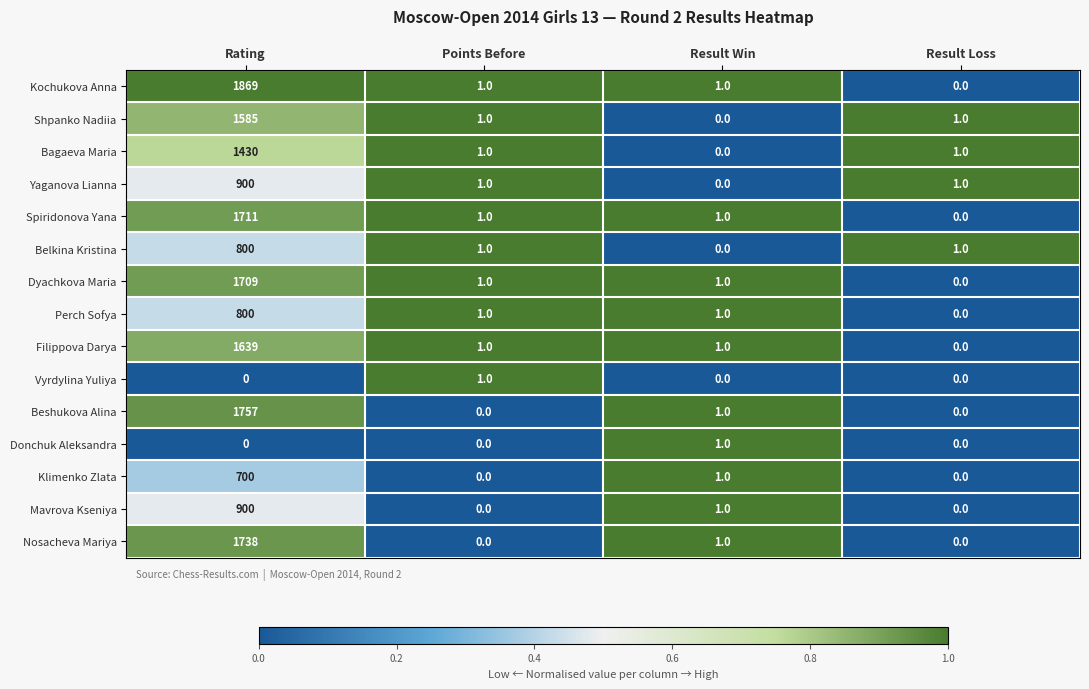

What is the maximum value for Mavrova Kseniya?

900